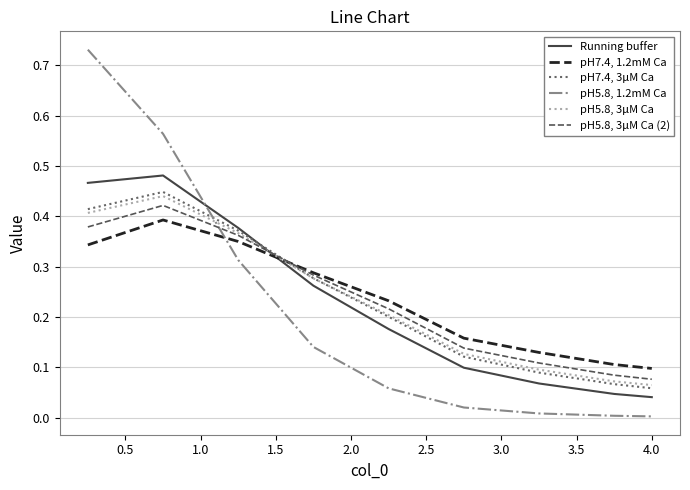

What are all the series names shown in the legend?

Running buffer, pH7.4, 1.2mM Ca, pH7.4, 3μM Ca, pH5.8, 1.2mM Ca, pH5.8, 3μM Ca, pH5.8, 3μM Ca (2)